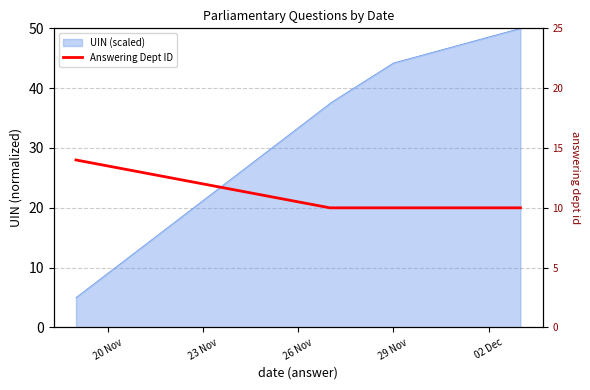

Where is the data nearest to the value 12?

20 Nov